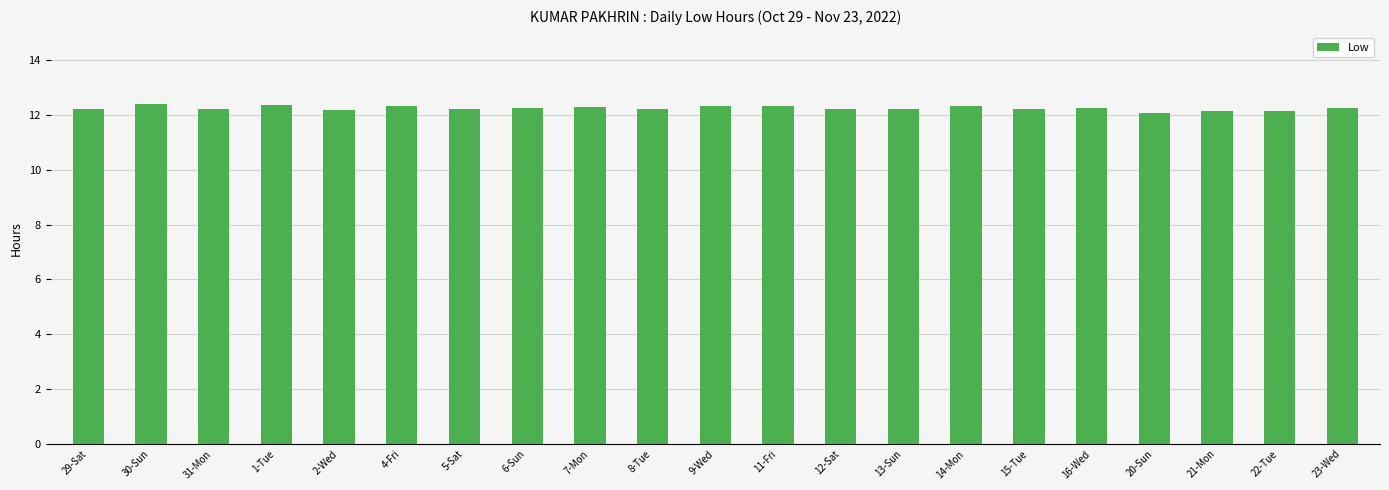

What is the difference between the maximum and minimum values?

0.3